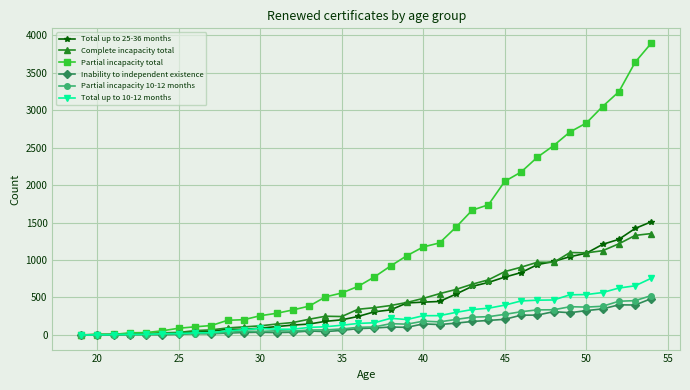

Does the chart display data point markers on the line(s)?

Yes